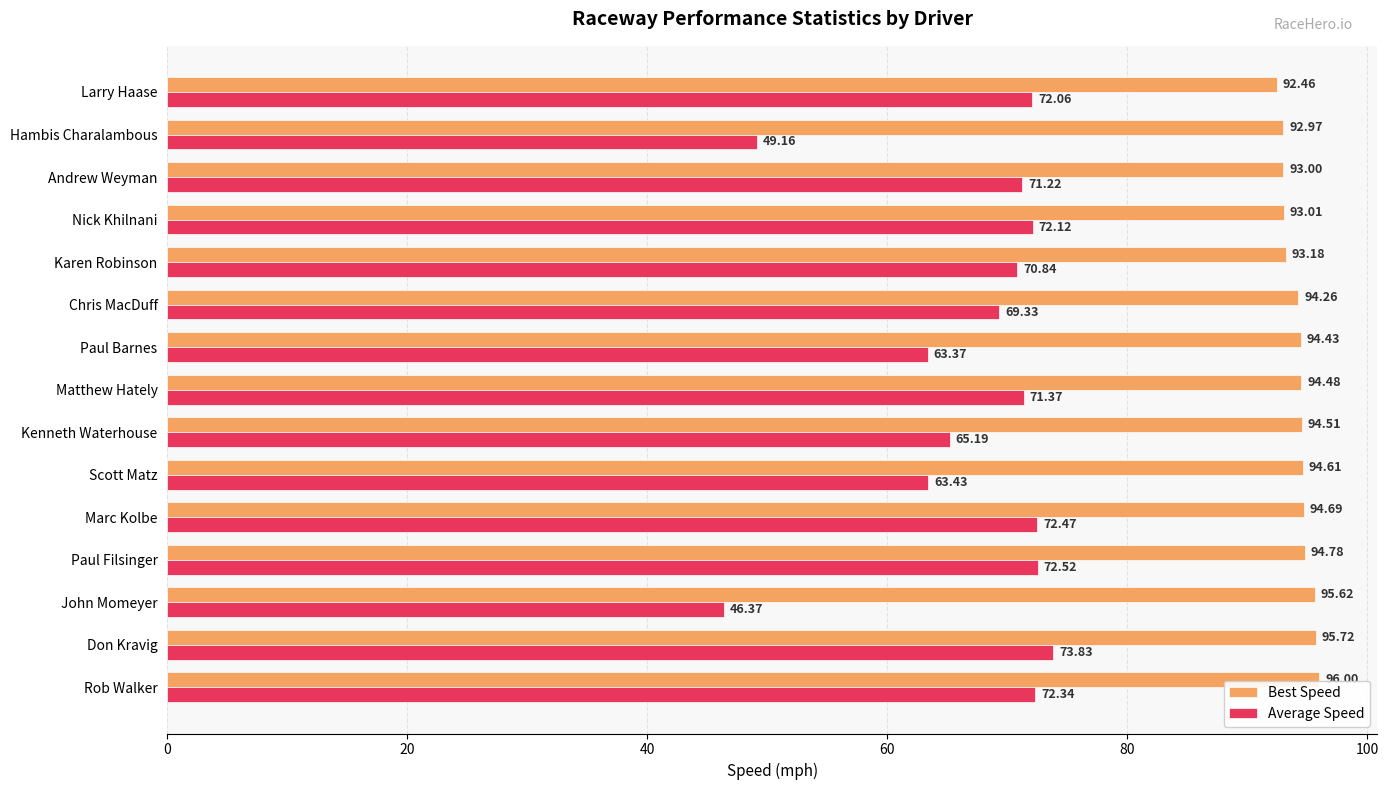

At which label is Best Speed closest to 94?

Chris MacDuff